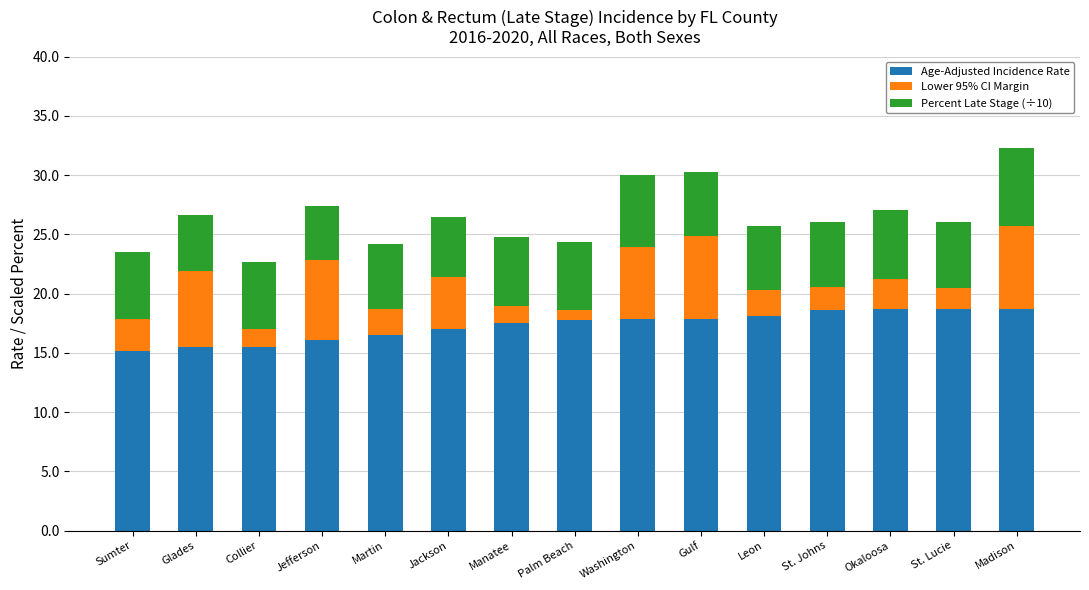

At which category is the sum across all series the highest?

Madison